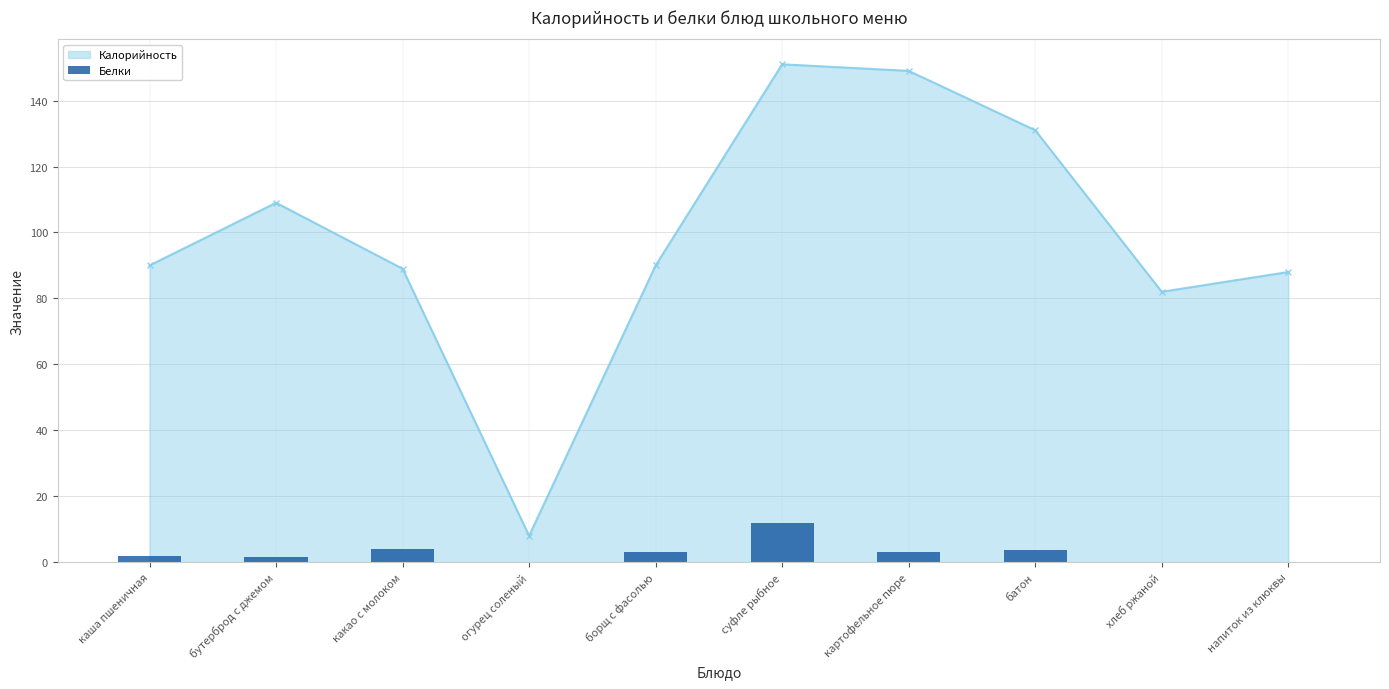

What is the value of the Калорийность point at the 2nd from the left?

109